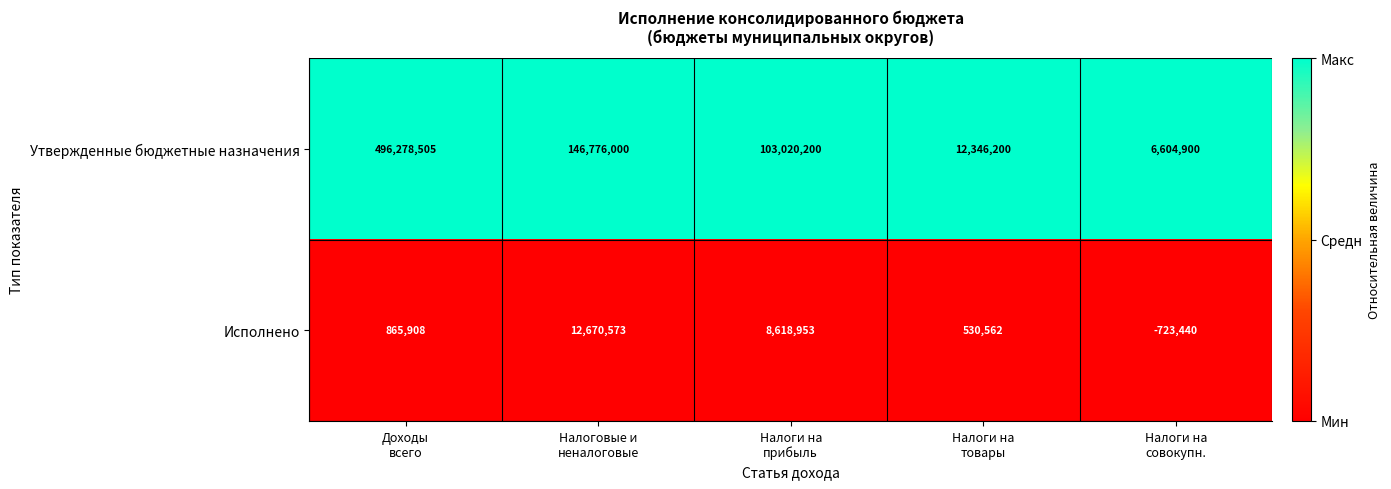

What is the smallest value displayed?

-723440